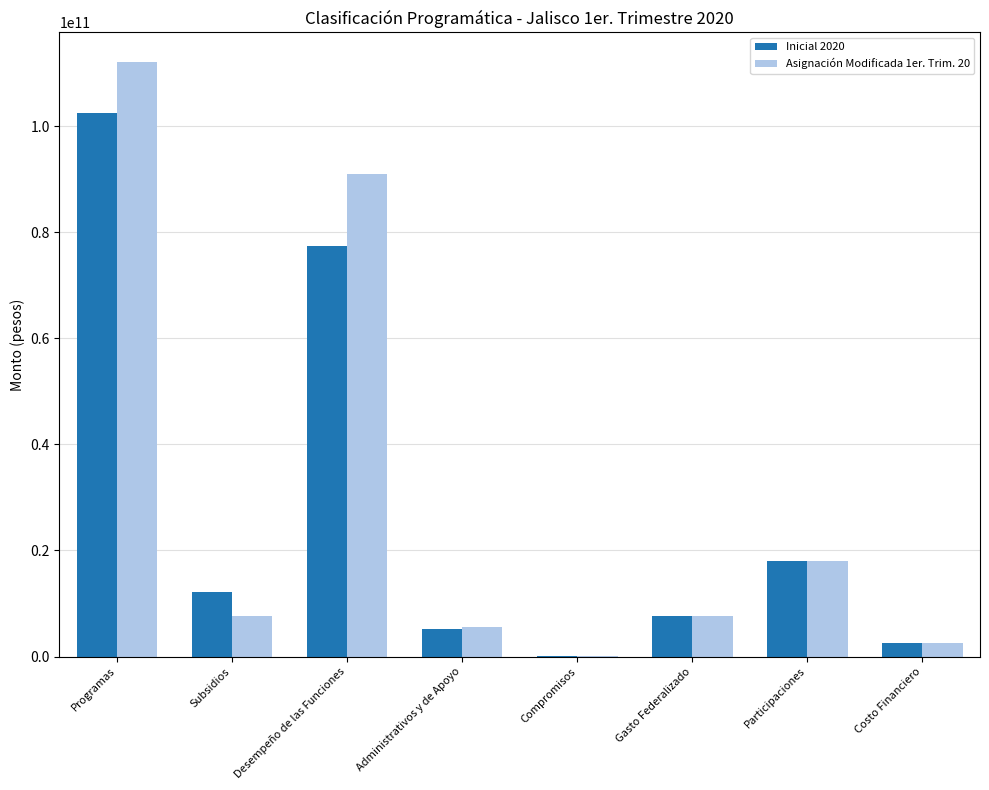

How many series are shown in this chart?

2